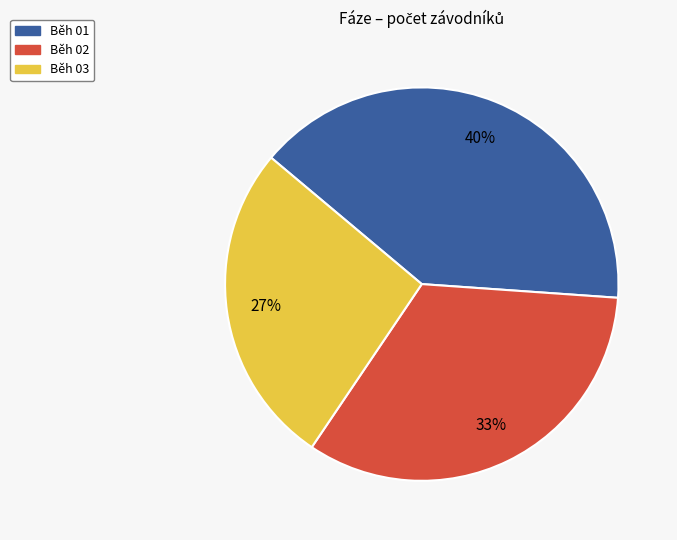

The Běh 03 slice represents 27% of the pie. True or false?

True